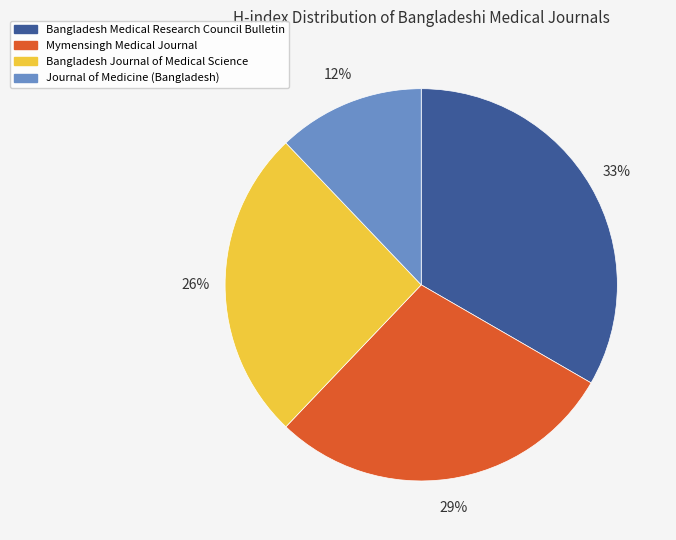

Between Mymensingh Medical Journal and Bangladesh Medical Research Council Bulletin, which is larger?

Bangladesh Medical Research Council Bulletin